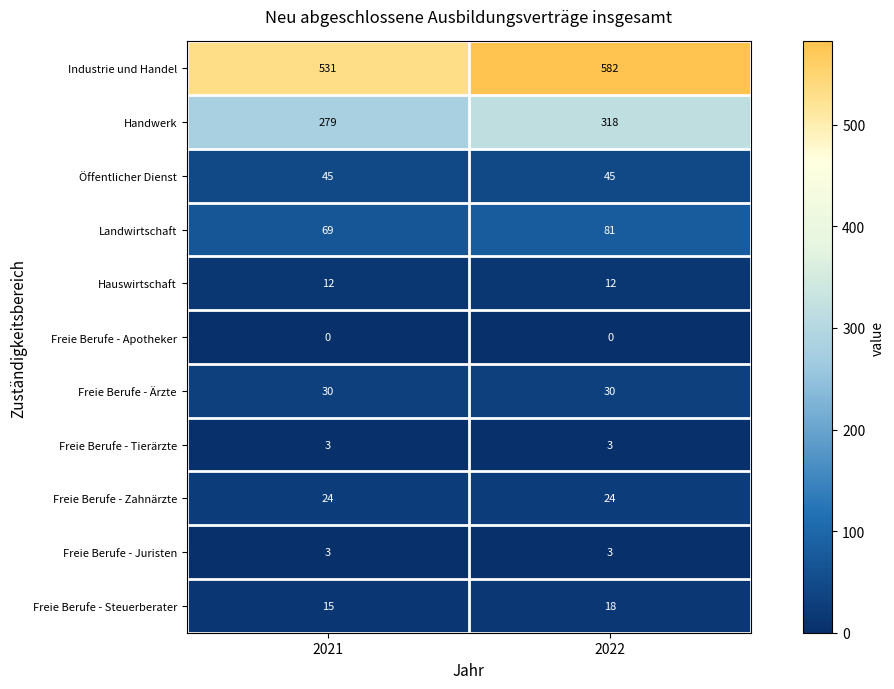

The Freie Berufe - Tierärzte series shows 3 at 2021. True or false?

True